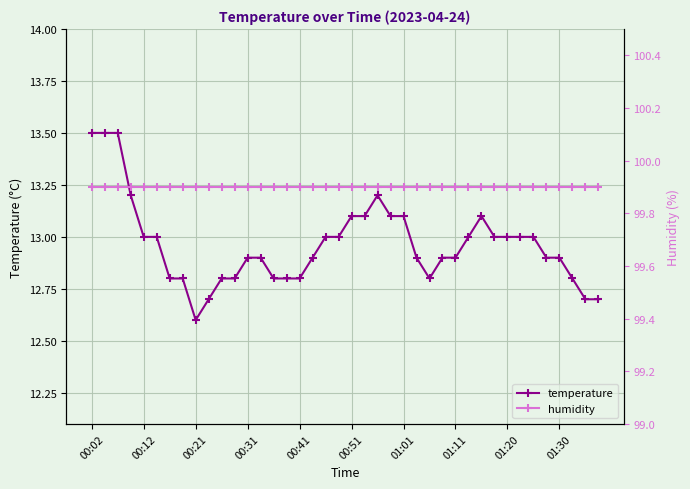

What is the maximum value for temperature?

13.5